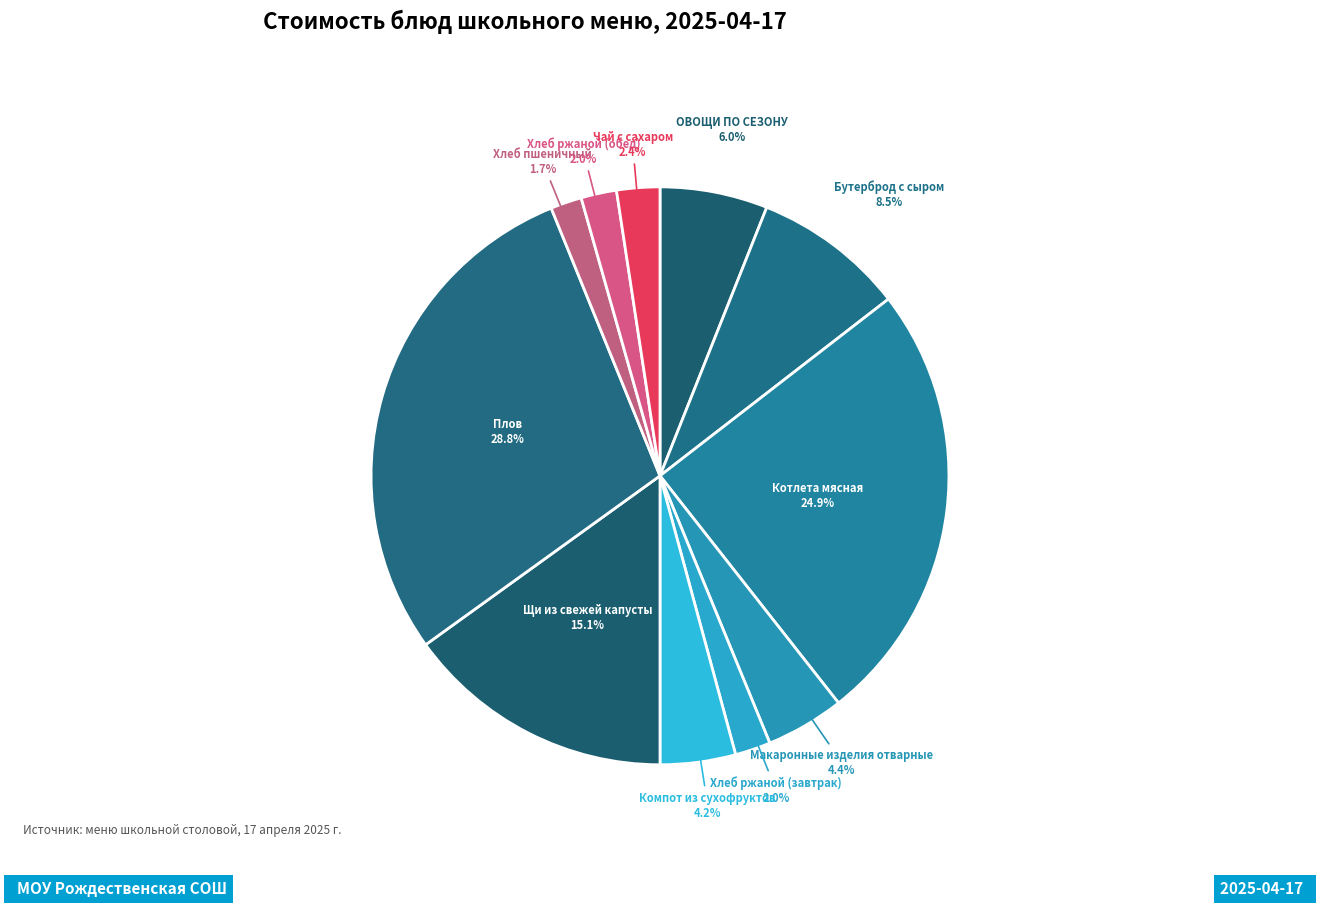

Between Хлеб ржаной (завтрак) and Котлета мясная, which is larger?

Котлета мясная